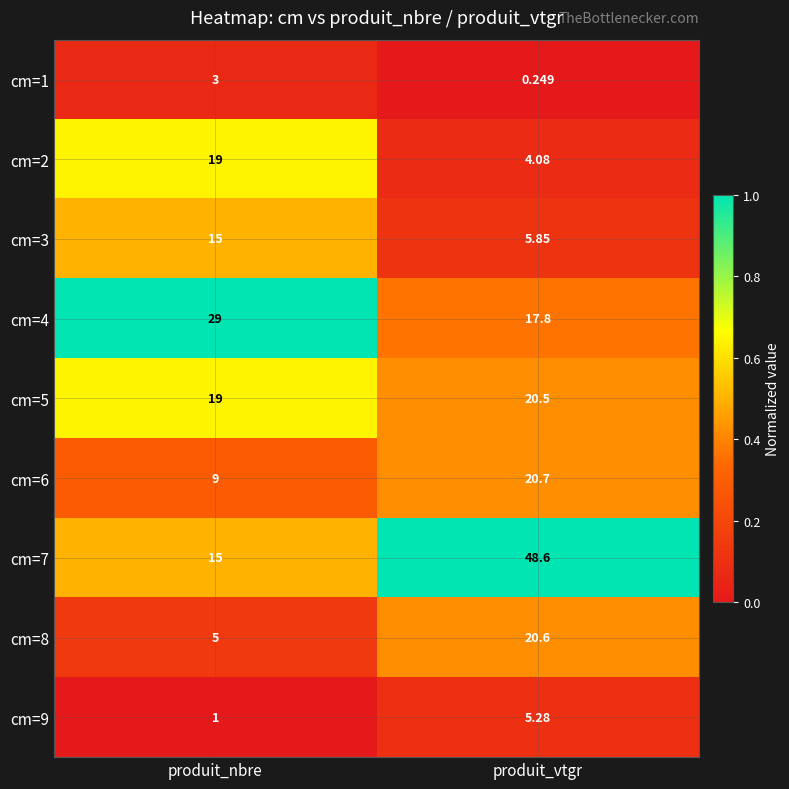

At which category does the chart reach its peak across all series?

produit_vtgr